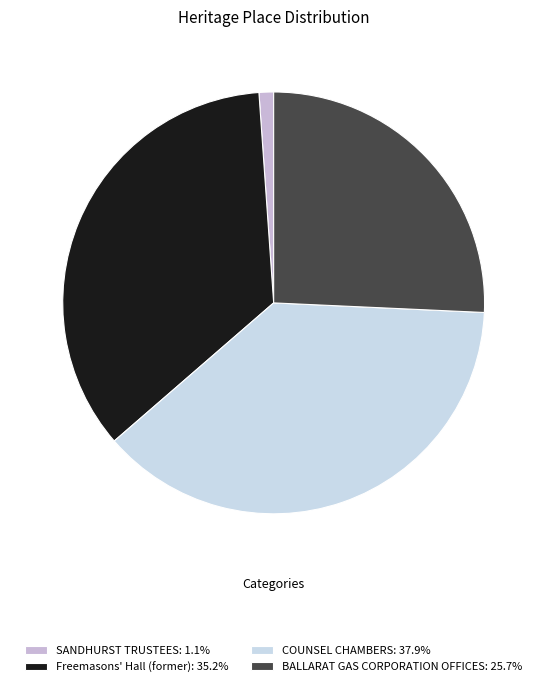

Rank the categories by value from lowest to highest.

SANDHURST TRUSTEES, BALLARAT GAS CORPORATION OFFICES, Freemasons' Hall (former), COUNSEL CHAMBERS